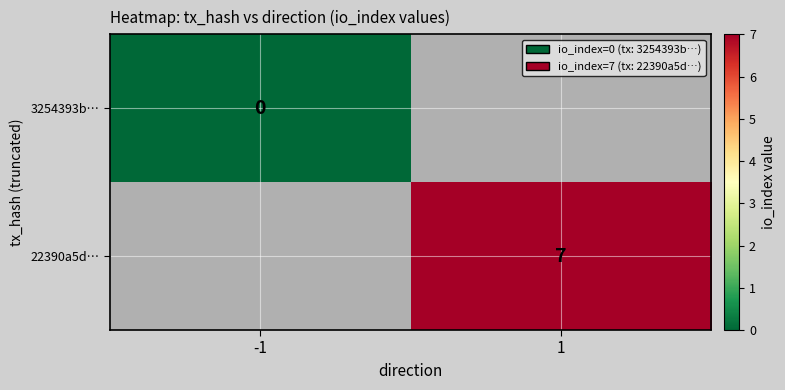

At which category does the chart reach its peak across all series?

1